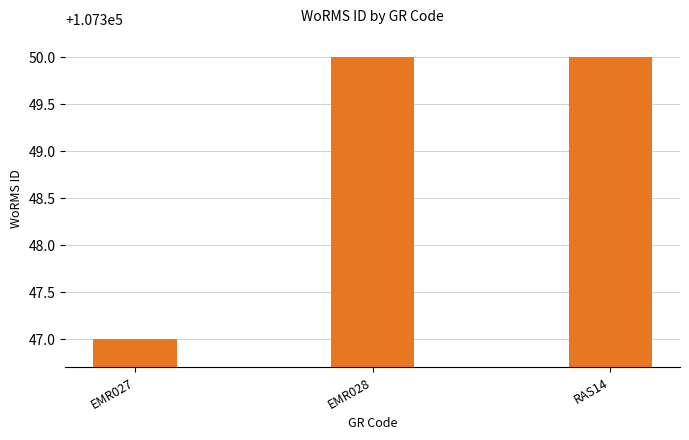

What is the ratio of the value at EMR028 to the value at RAS14?

1.0